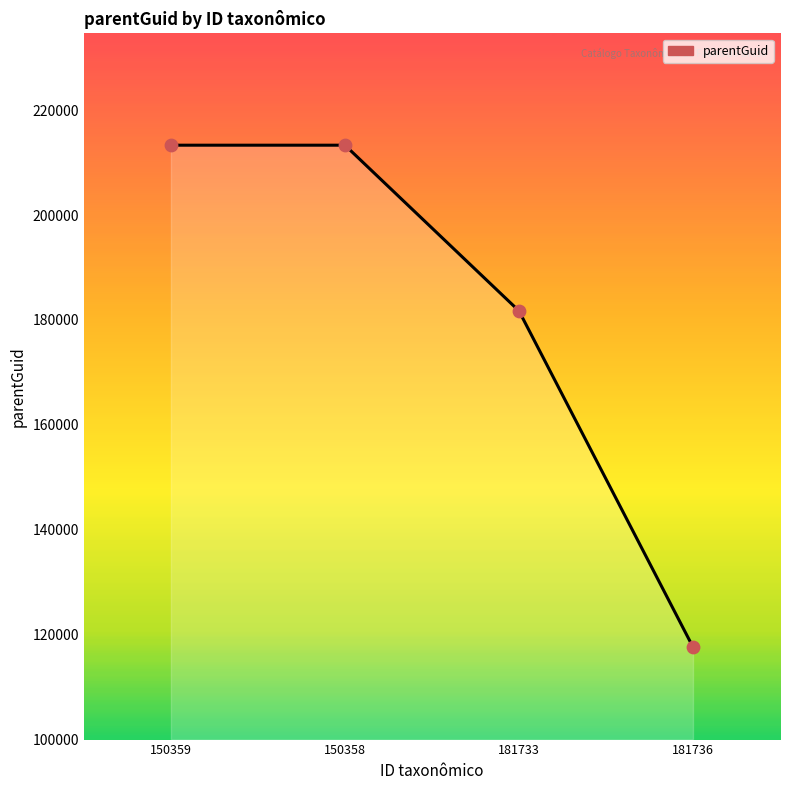

What is the change in value from 150359 to 181736?

-95714